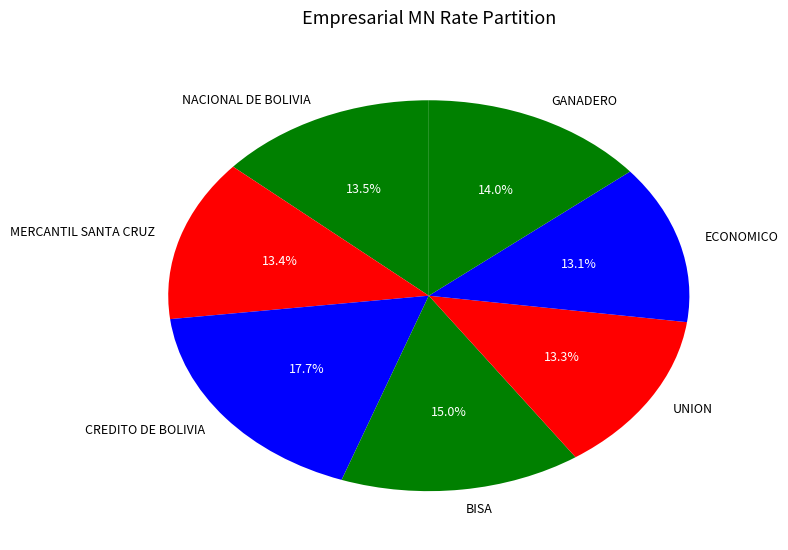

Is there any slice that represents more than half of the pie?

No